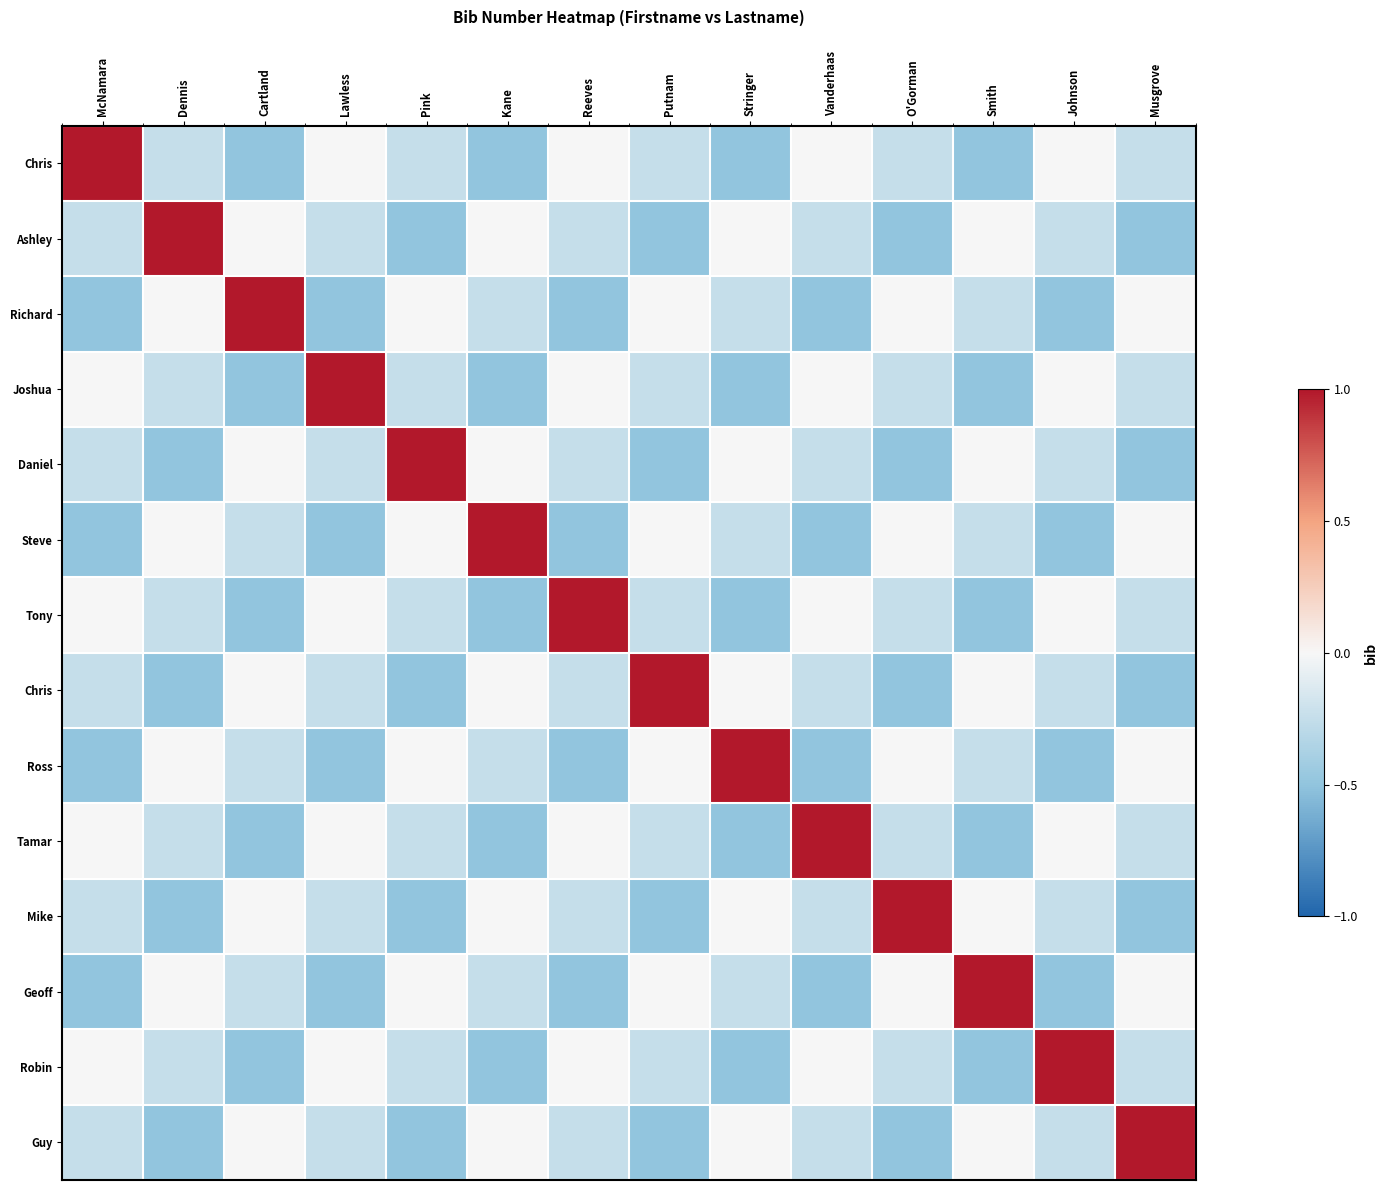

At how many categories does at least one series exceed 0?

14